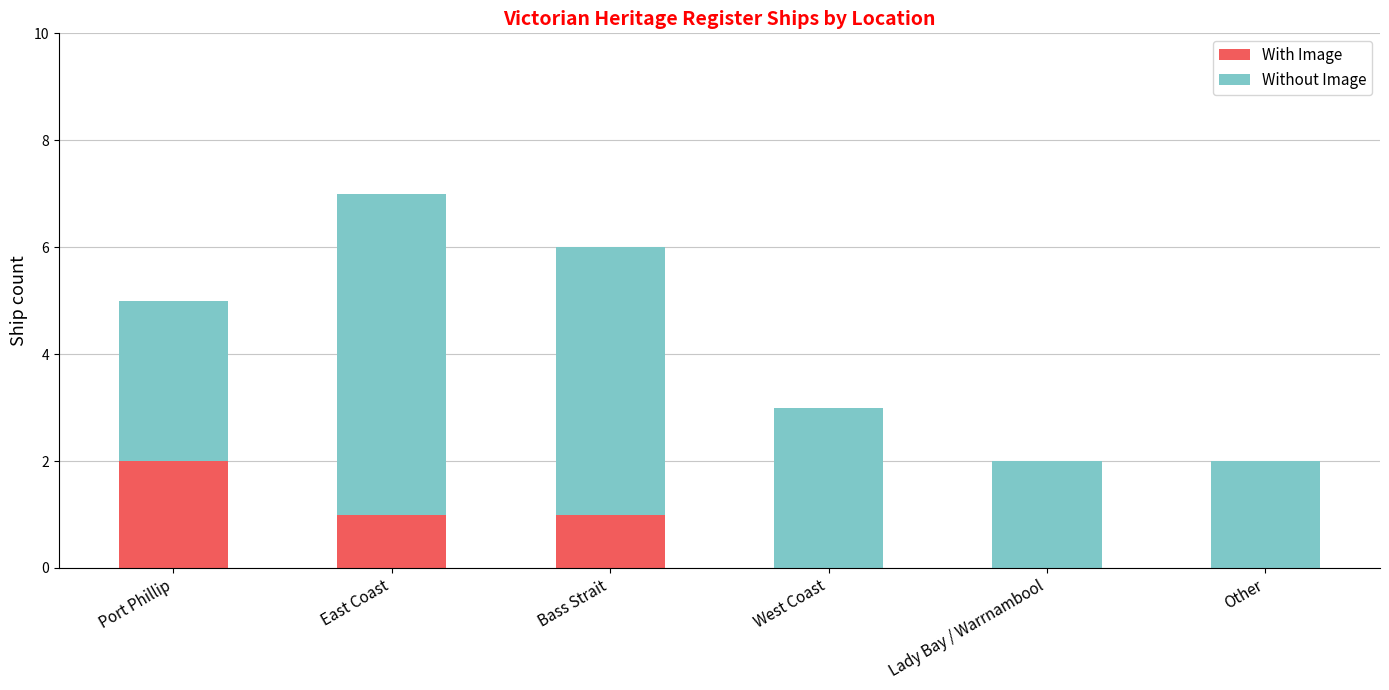

Reading left to right, what are the values for With Image?

Port Phillip=2	East Coast=1	Bass Strait=1	West Coast=0	Lady Bay / Warrnambool=0	Other=0